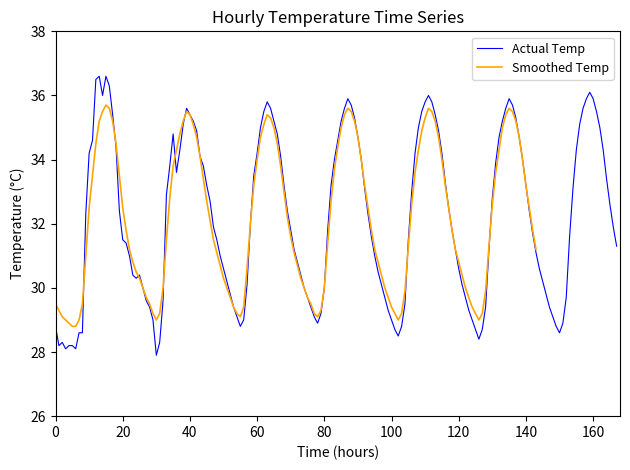

True or false: Daily Min Temp and Daily Max Temp intersect in this chart.

False